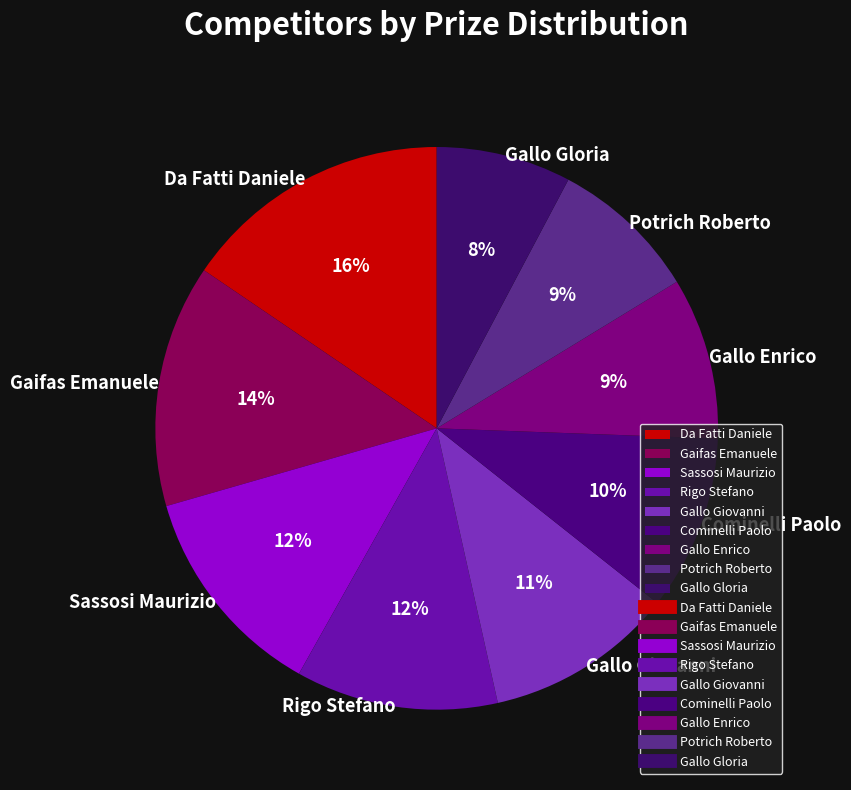

How many segments does this pie chart have?

9